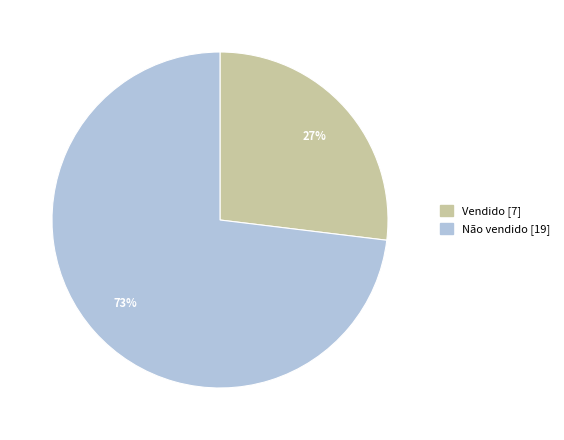

To the nearest percent, what is the combined percentage of Não vendido and Vendido?

100%